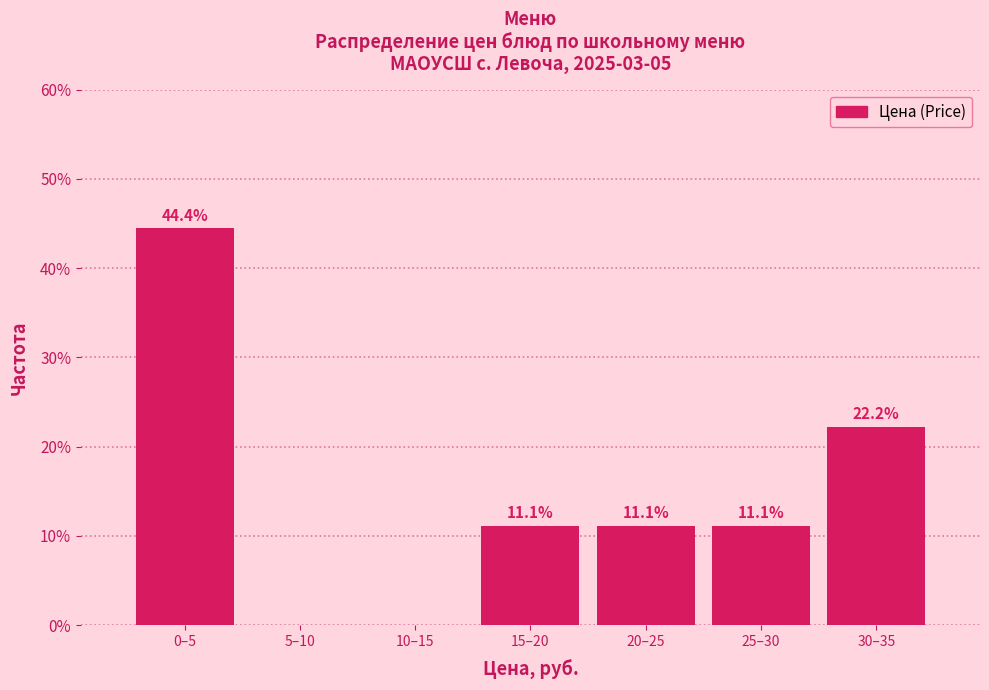

Are the bars horizontal?

No